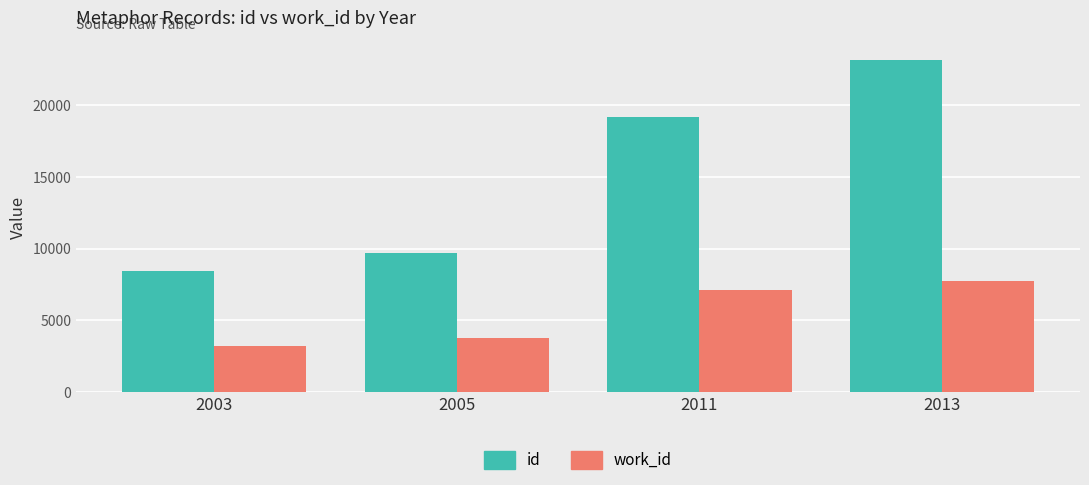

True or false: id has a value of 6059.9 at 2005.

False